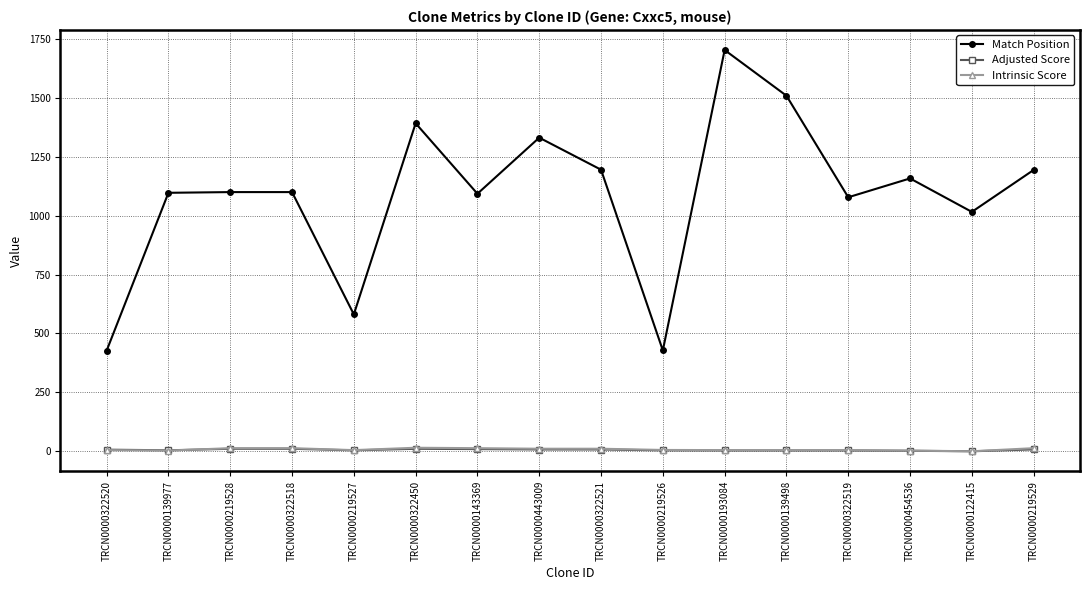

What are all the series names shown in the legend?

Match Position, Adjusted Score, Intrinsic Score